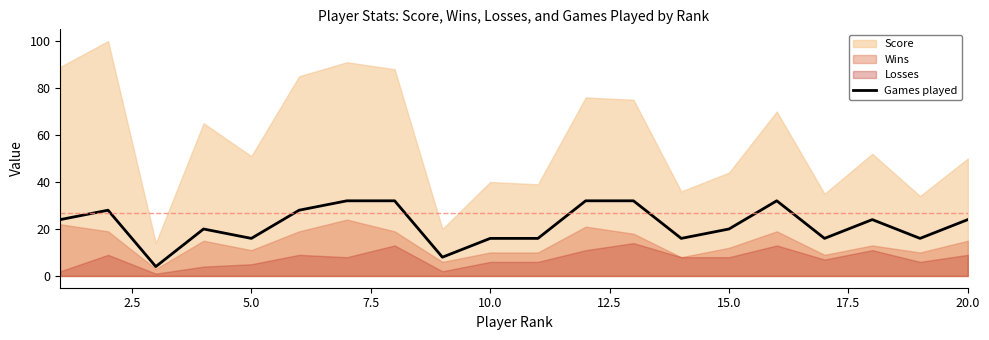

How many values exceed 24?

7